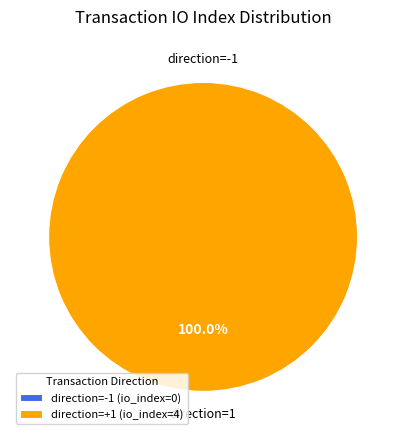

How many segments does this pie chart have?

2